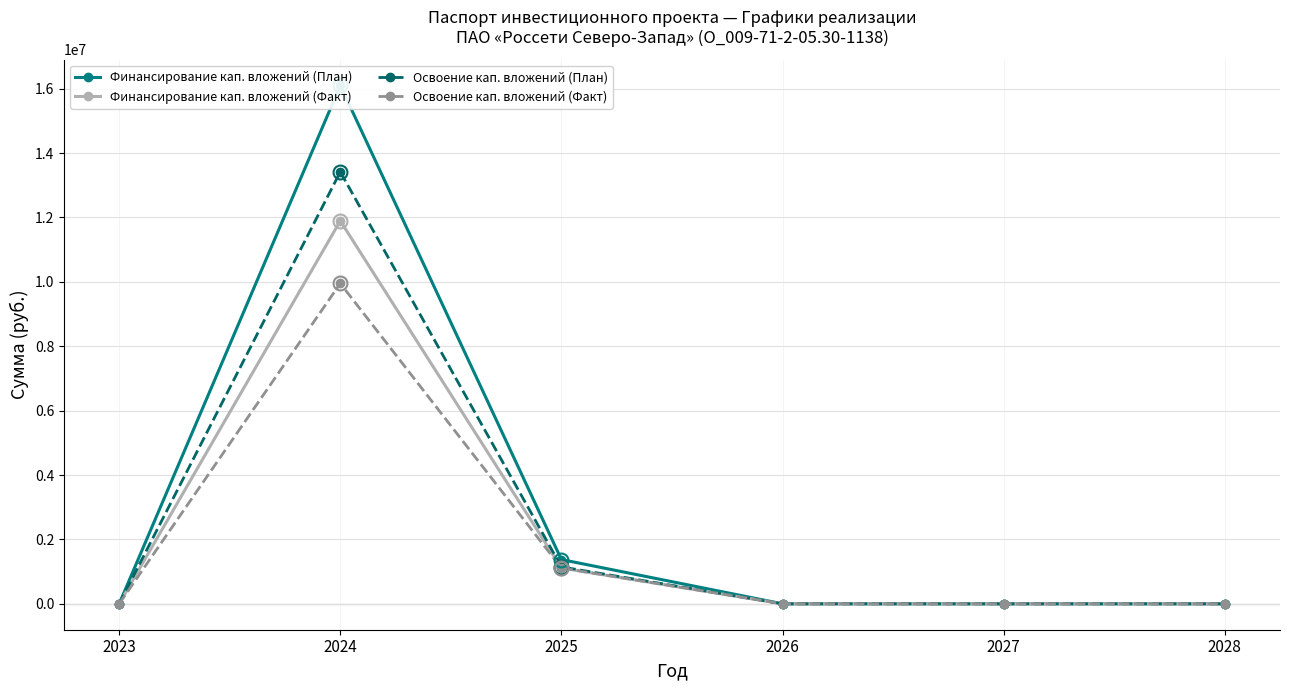

True or false: Освоение кап. вложений (План) has more than 1 interior local peaks.

False